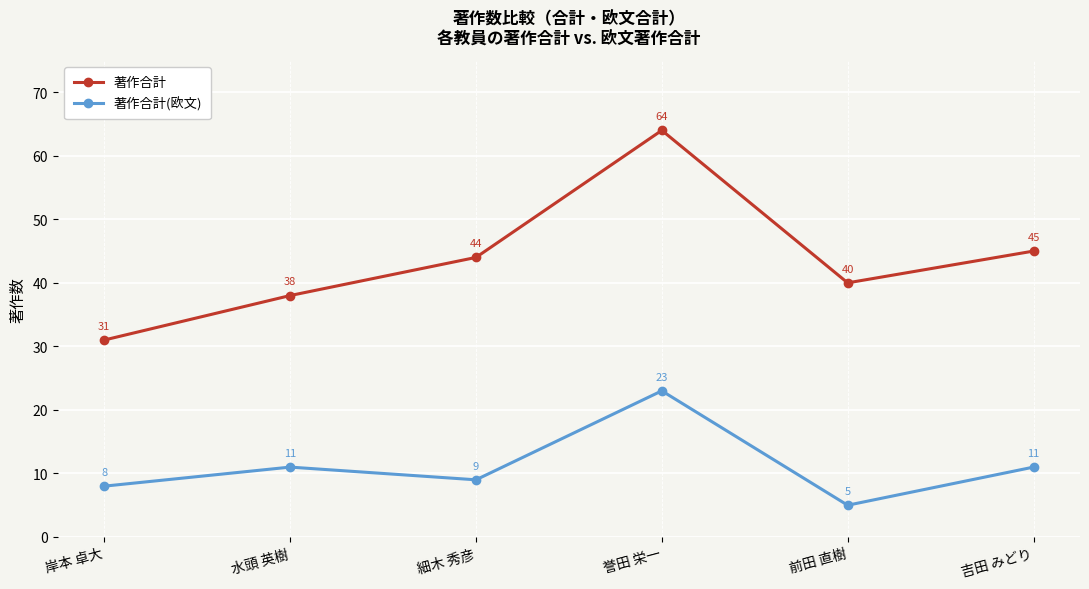

How many data points in 著作合計(欧文) are less than 11?

3